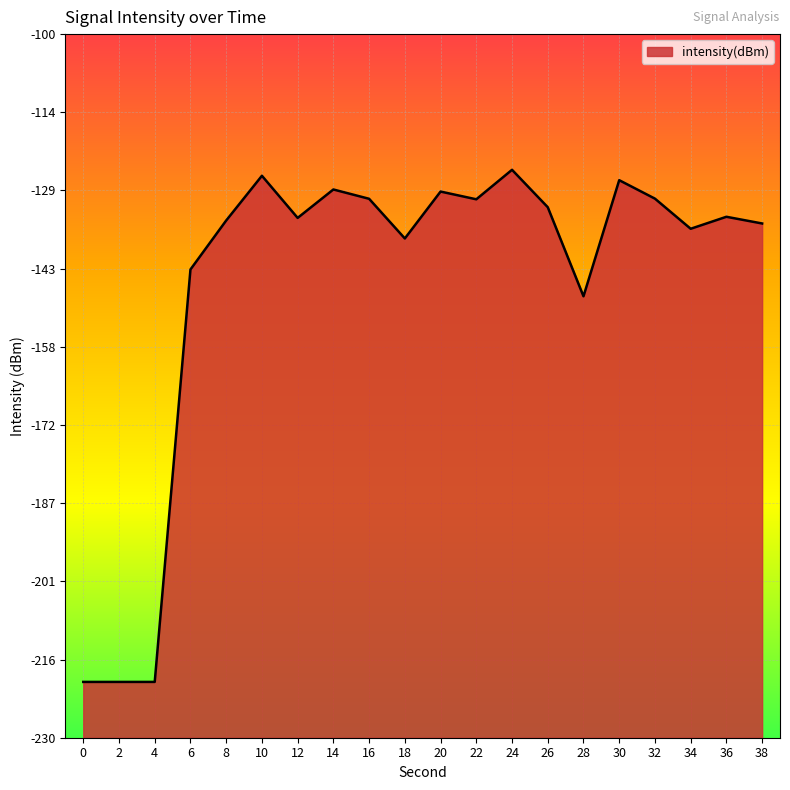

How many data points does each series have?

20